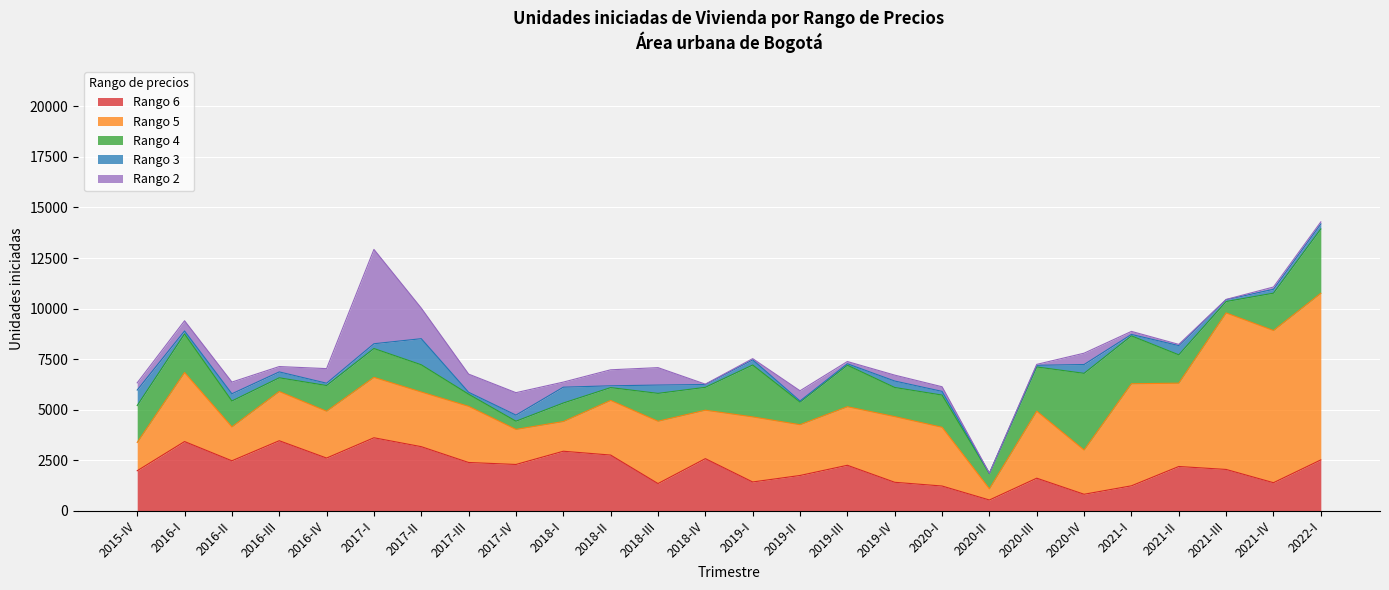

At which category is the sum across all series the highest?

2022-I